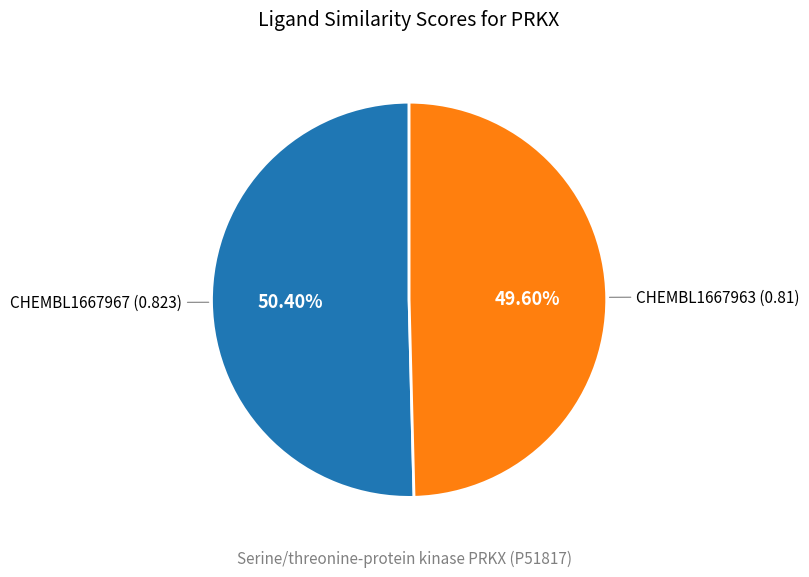

What is the largest slice in the pie chart?

CHEMBL1667967